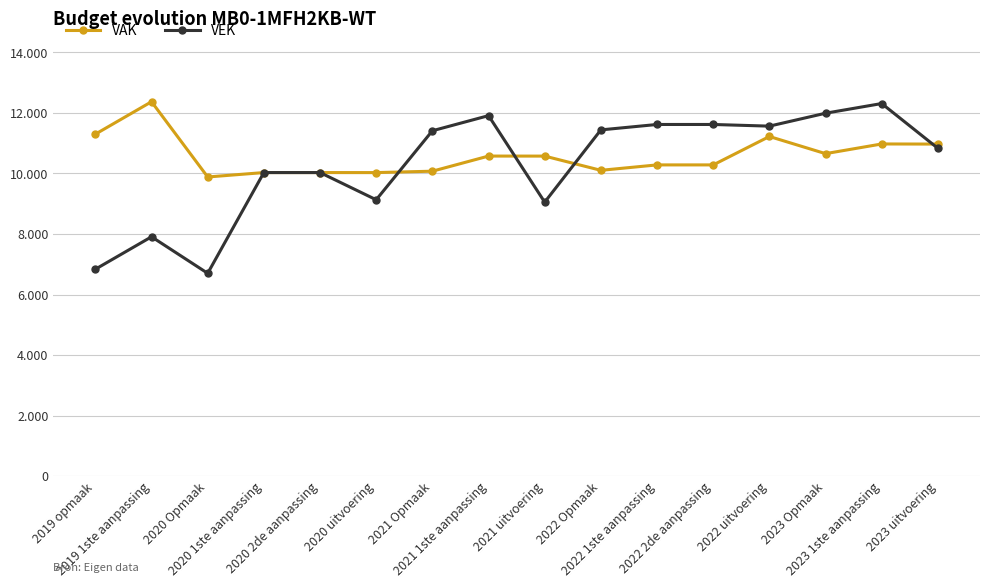

What is the label of the 2nd point from the right?

2023 1ste aanpassing